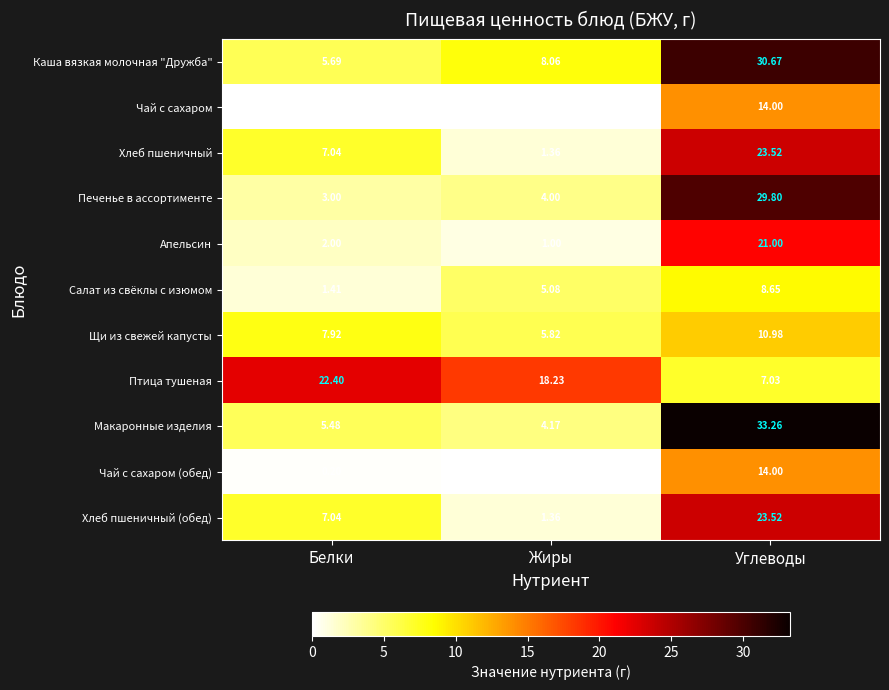

How many series are shown in this chart?

11